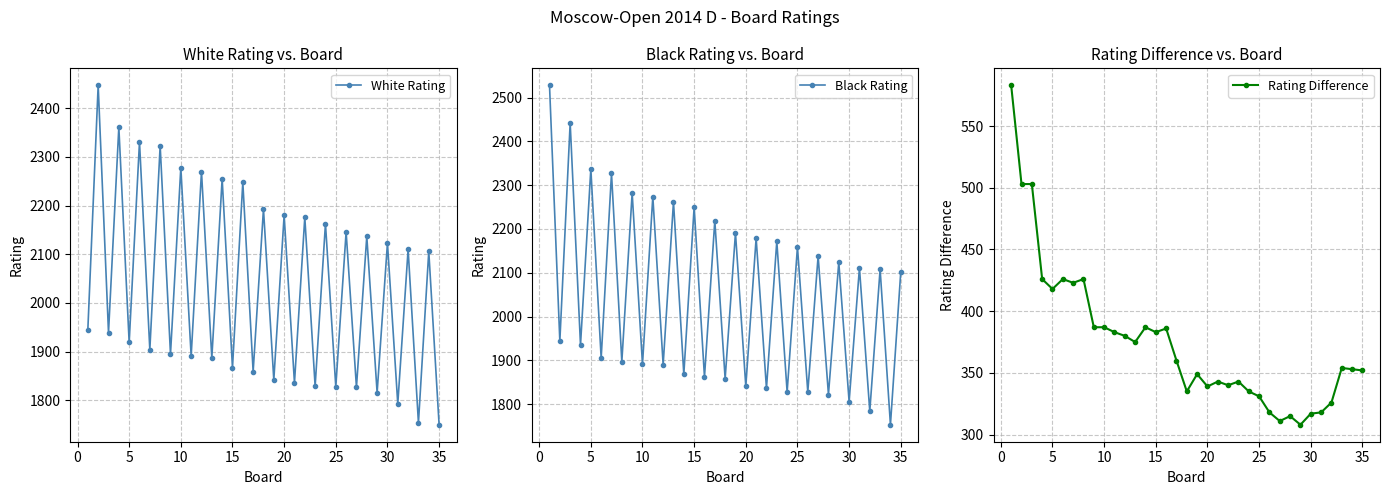

What is the smallest value displayed?

308